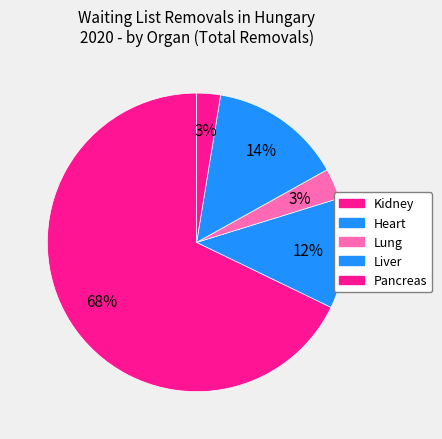

Count the number of slices in the pie.

5